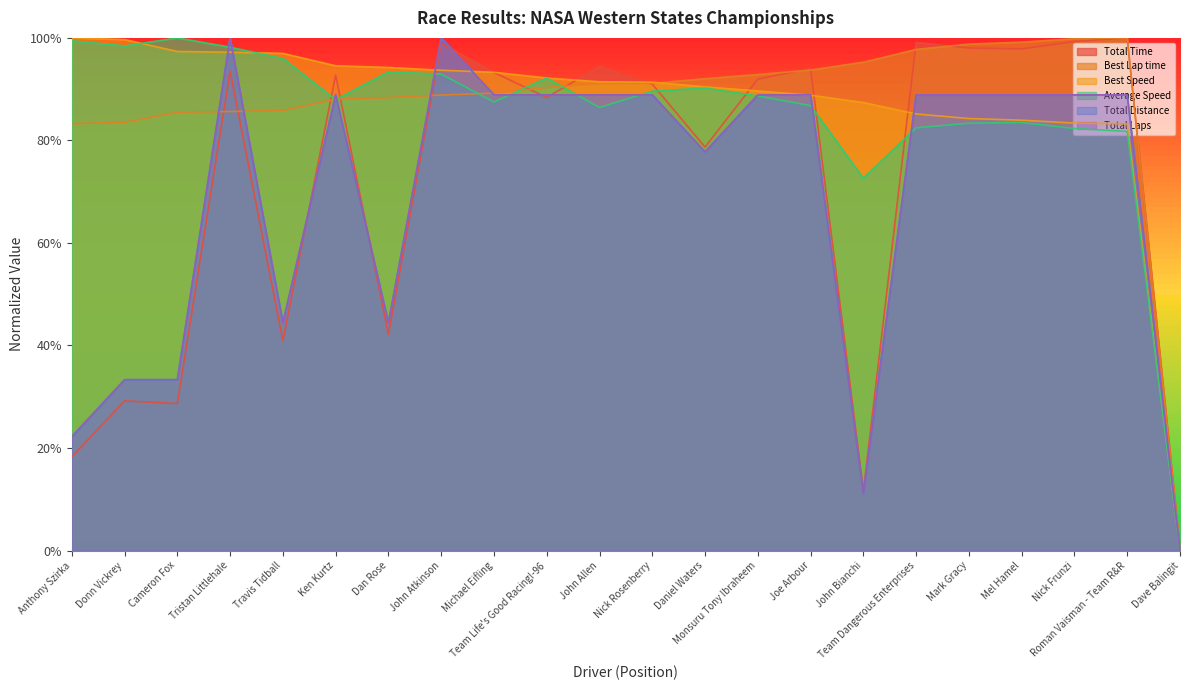

Which series has the largest total across all categories?

Best Lap time